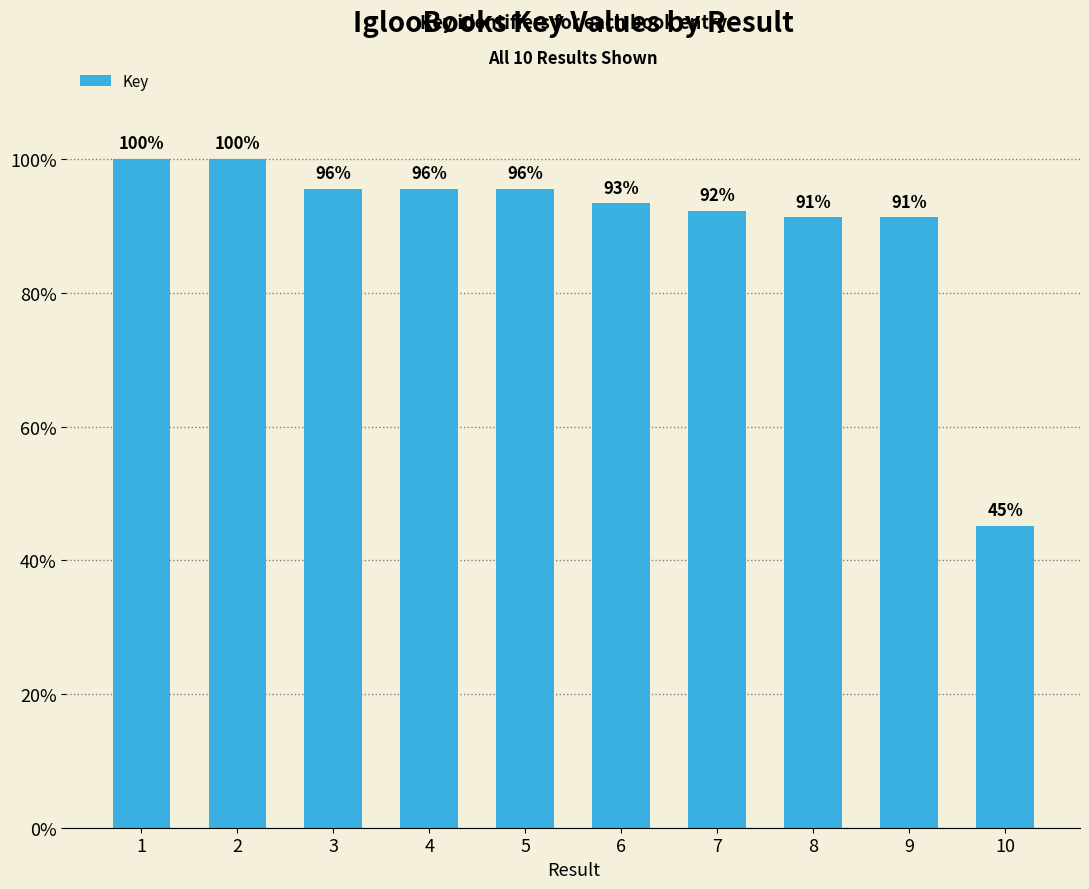

What is the difference between the second highest and second lowest values?

8.7